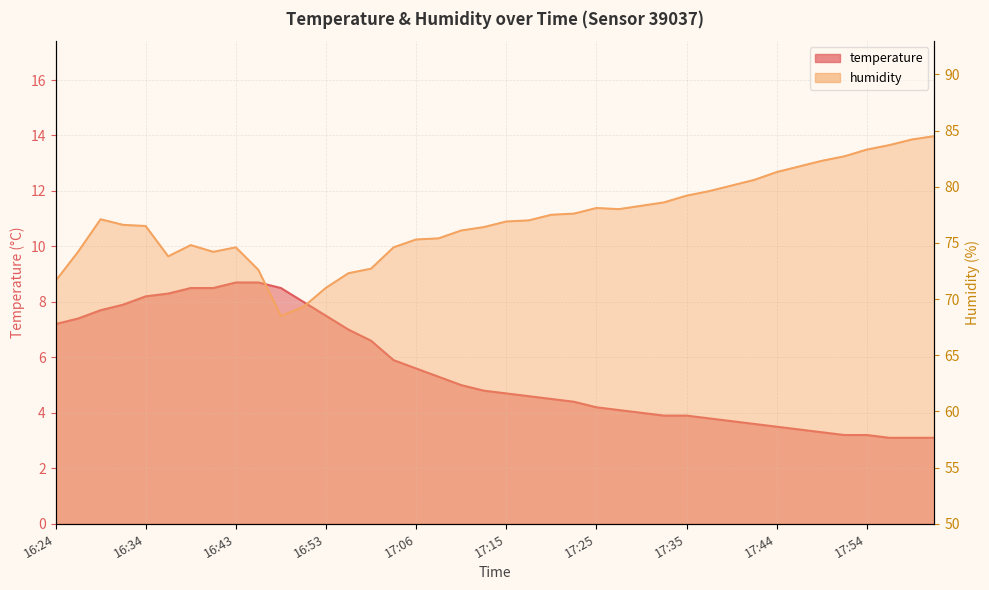

What are all the series names shown in the legend?

temperature, humidity